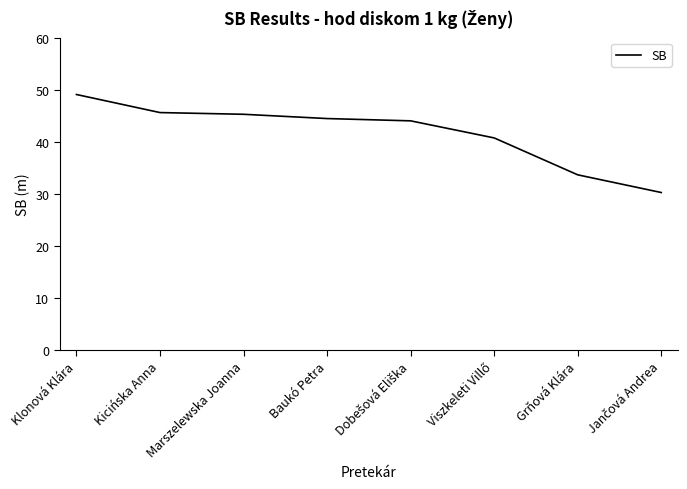

How many categories are shown in the chart?

8